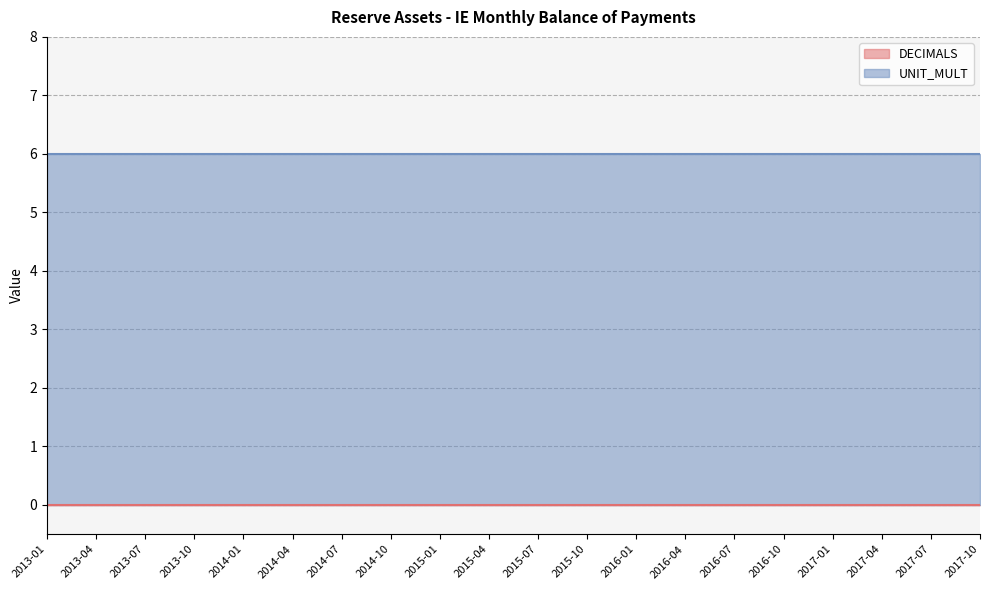

Rank the series by their maximum value, from lowest to highest.

DECIMALS, UNIT_MULT